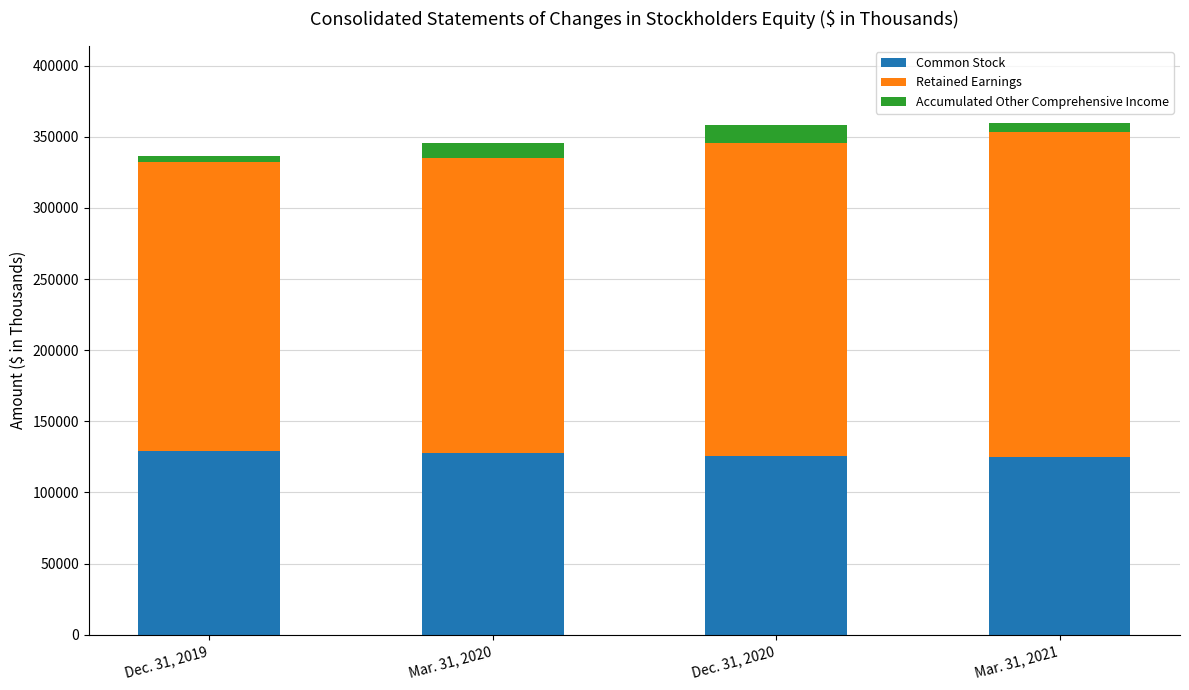

What is the sum of all Common Stock values?

507547